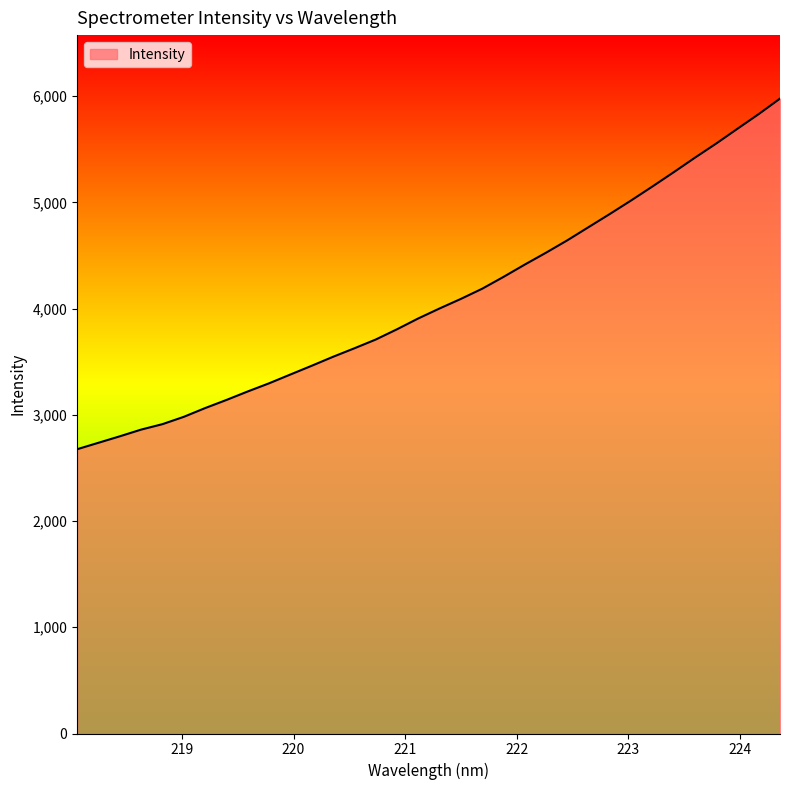

What is the difference between the maximum and minimum values?

3300.2